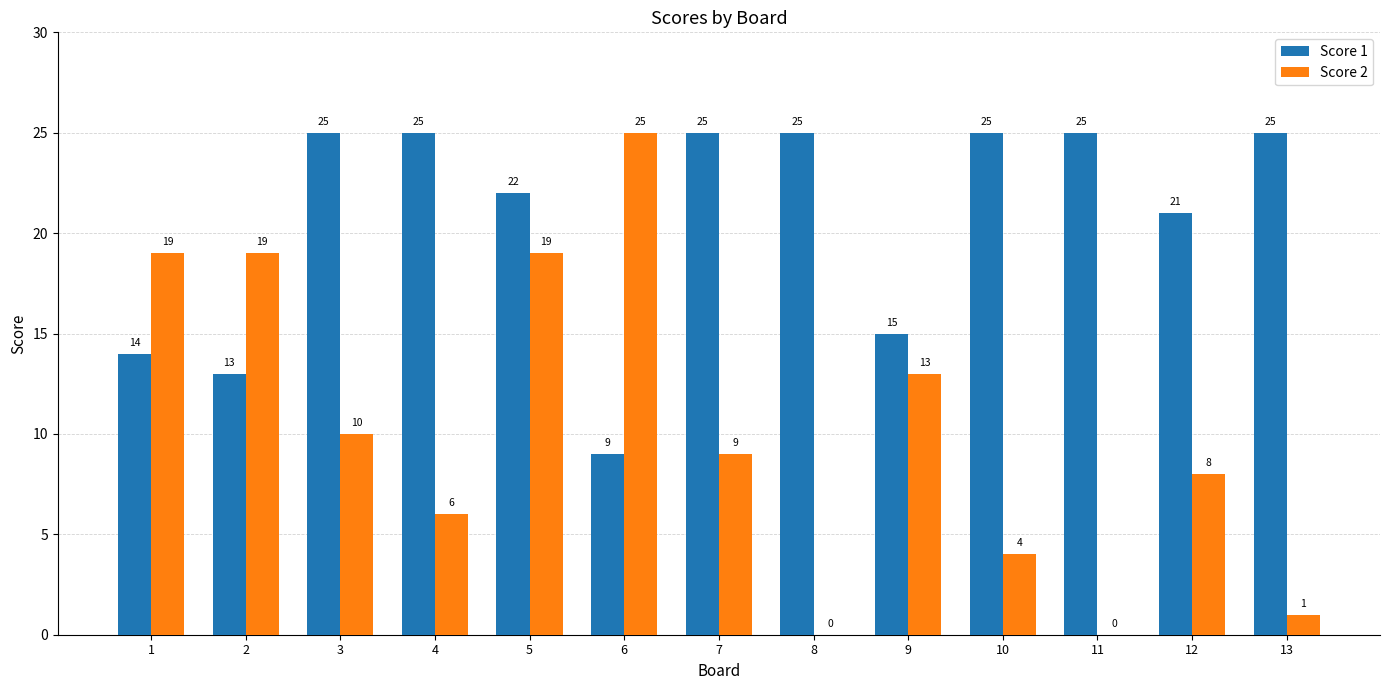

At which category is the sum across all series the highest?

5